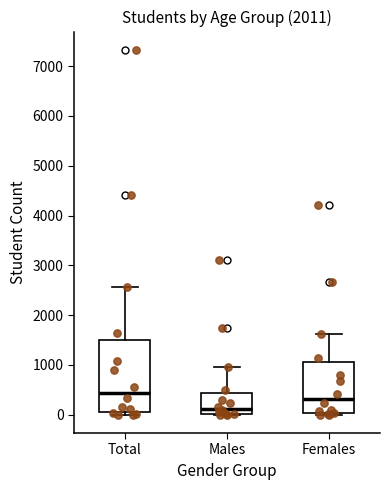

Reading left to right, transcribe this box plot: for each box, give where its median line is, the range the box spans, and where its two whiskers end, as read against the y-axis. The values are not printed on the chart, so give them approximately, as read against the axis.

Total: median 400, box 100 to 1500, whiskers 0 to 2600
Males: median 100, box 0 to 400, whiskers 0 to 1000
Females: median 300, box 0 to 1100, whiskers 0 (just below the box's lower edge) to 1600